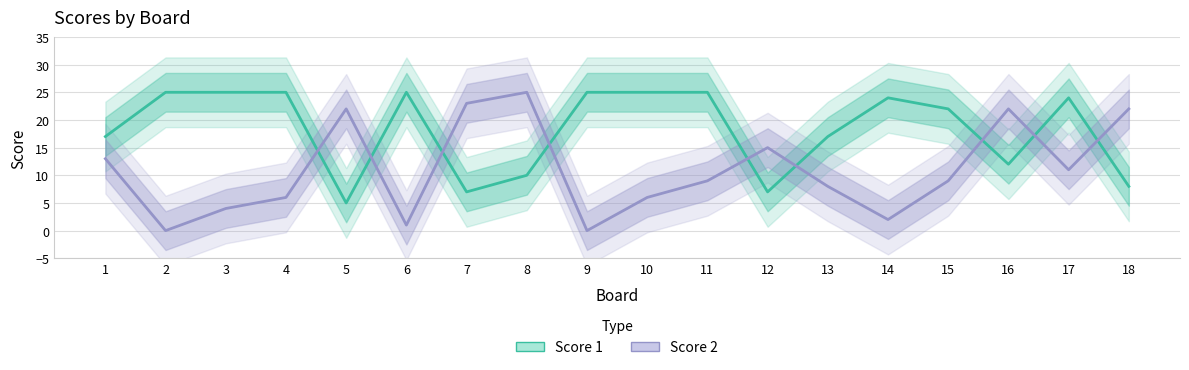

What is the total value across all series at 14?

26